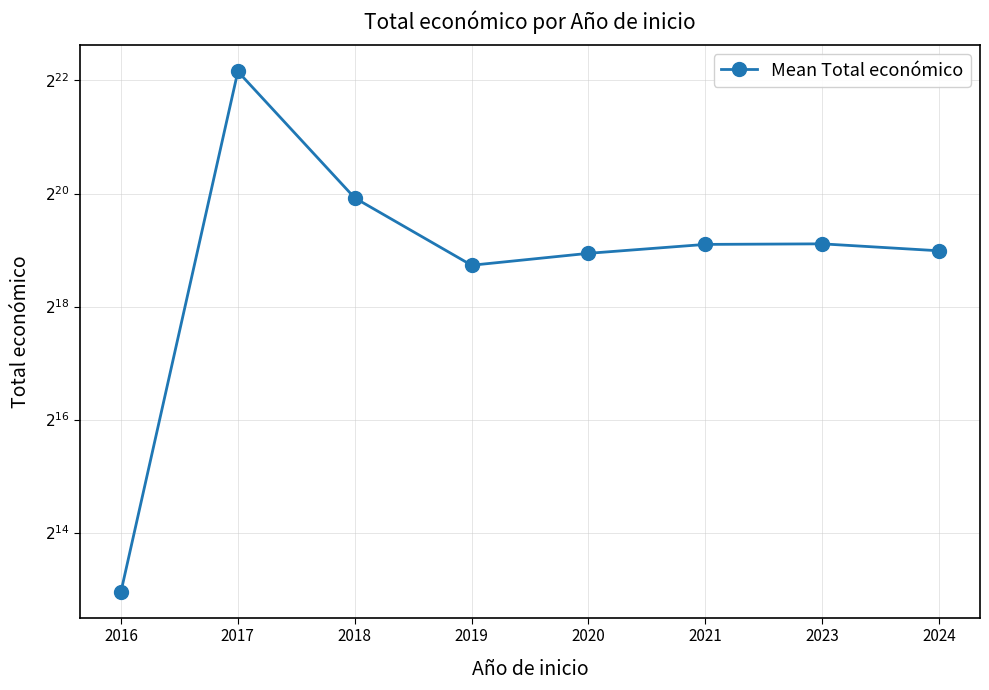

Where is the data nearest to the value 2344311?

2018